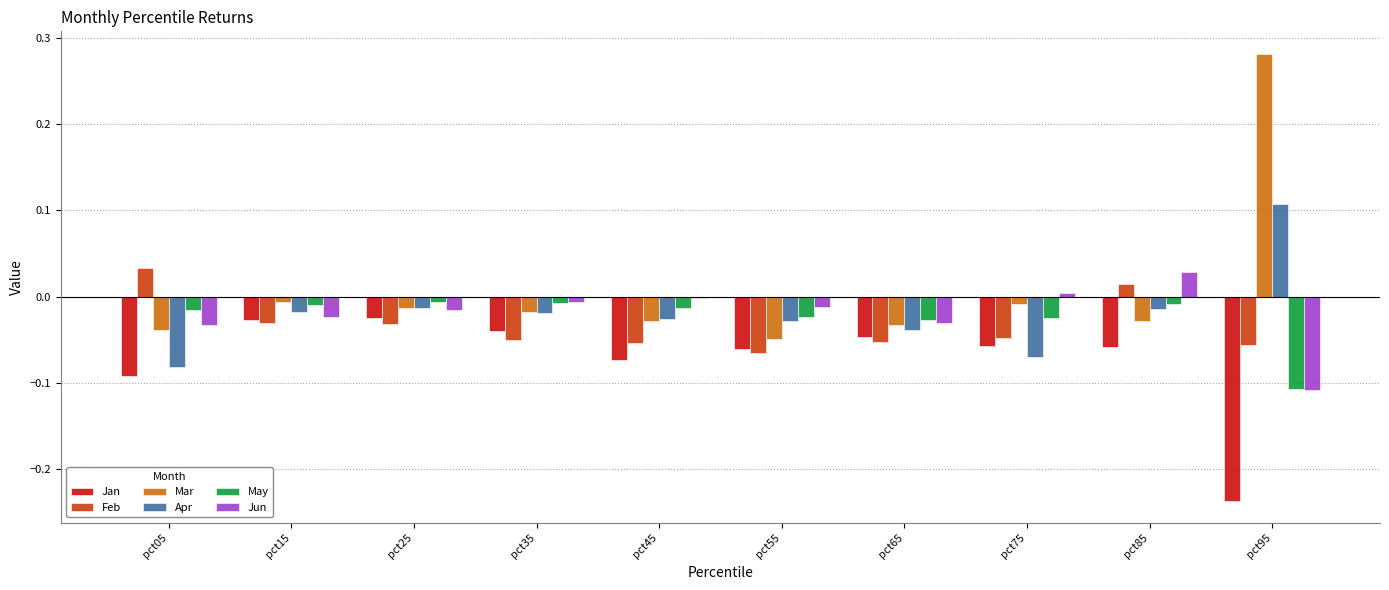

Which series has the largest total across all categories?

Mar